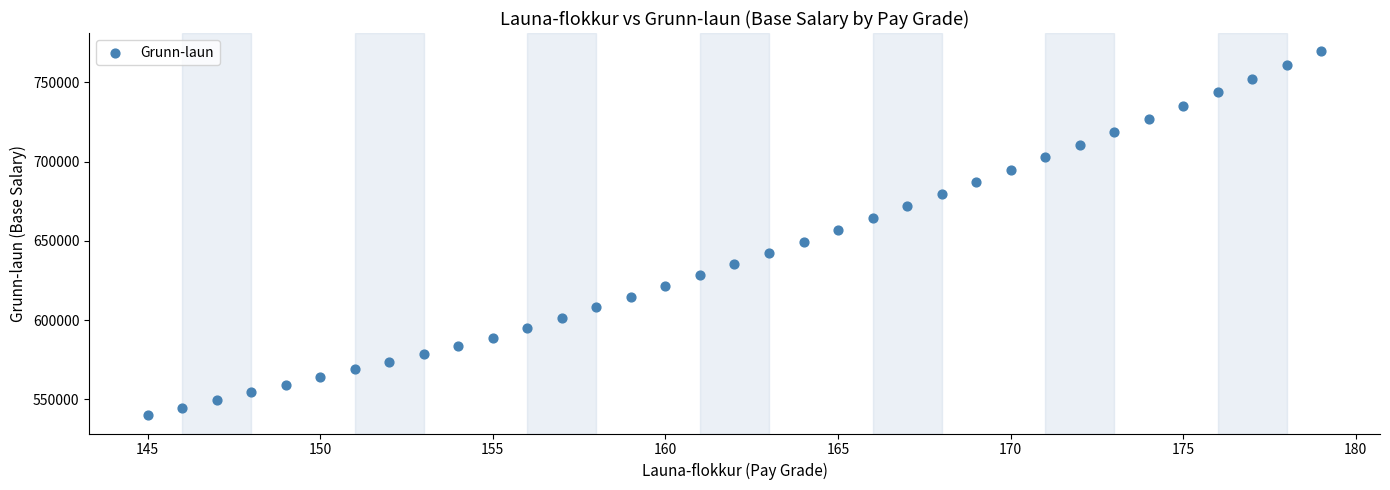

What is the range of Y values (max minus min)?

229504.3